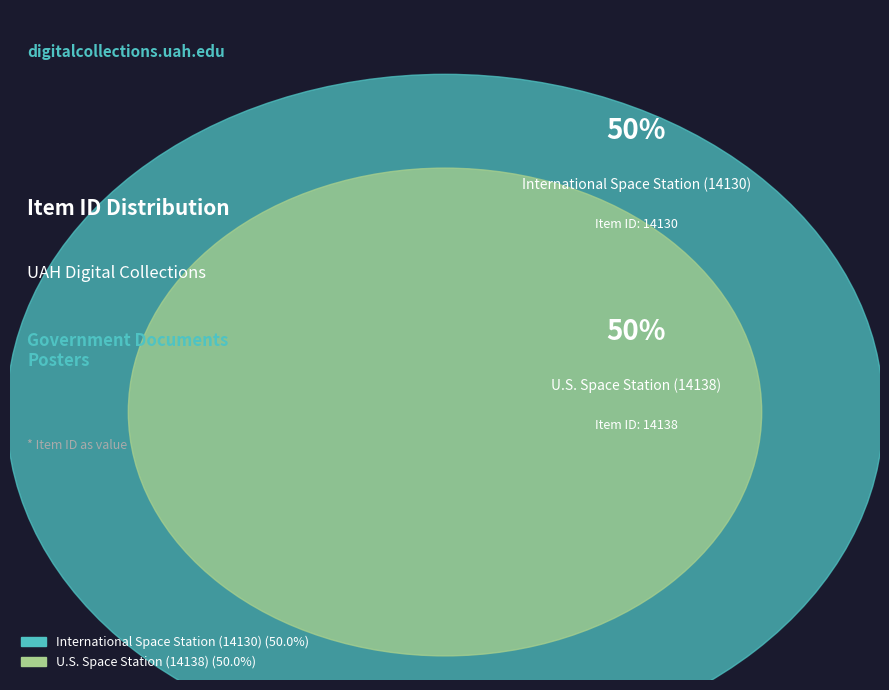

How many slices are in this pie chart?

2